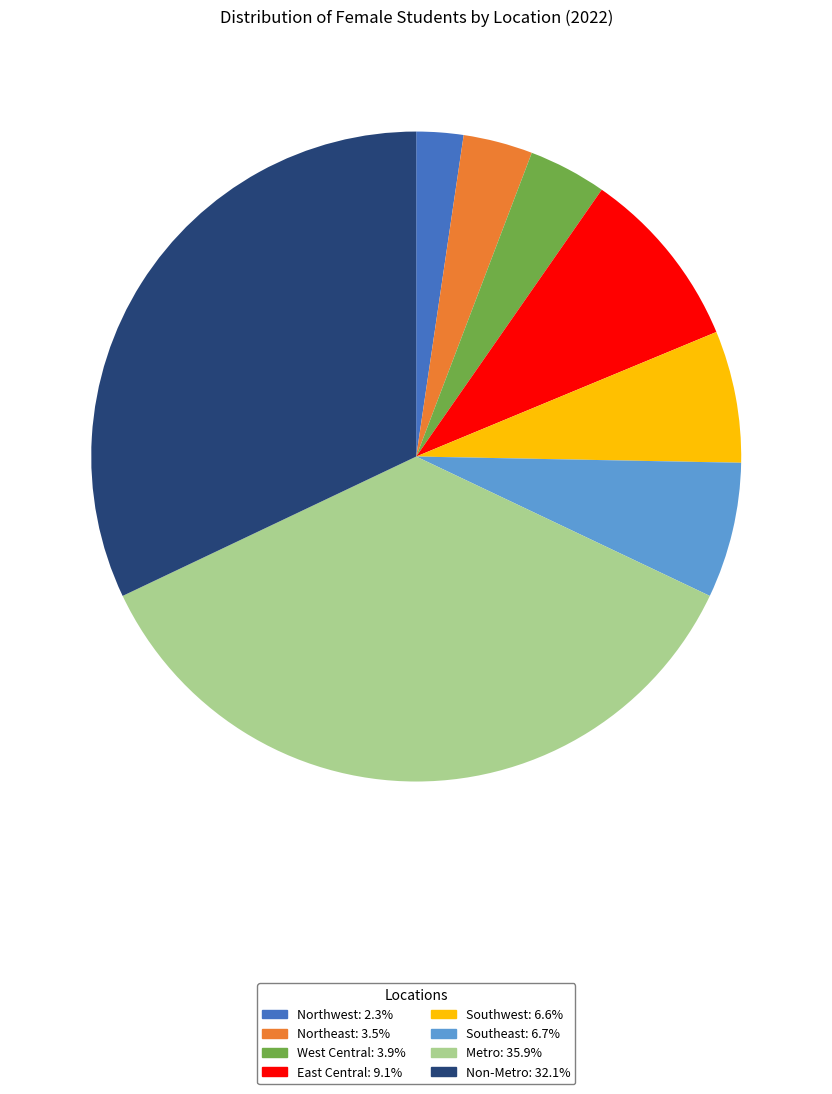

What is the largest slice in the pie chart?

Metro